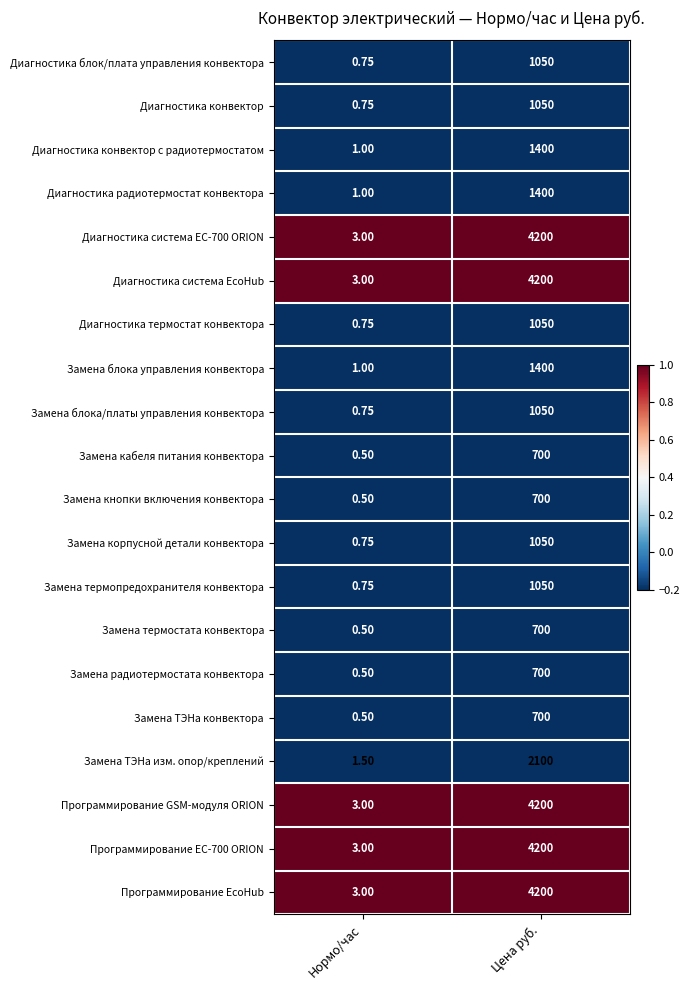

At which category is the sum across all series the highest?

Цена руб.